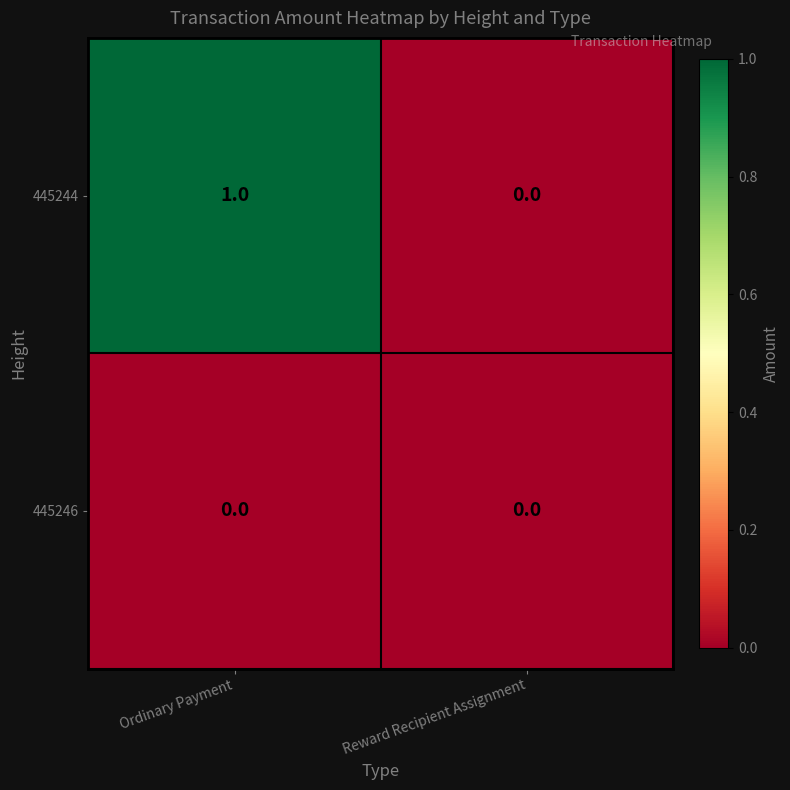

Which series has the widest spread of values?

445244